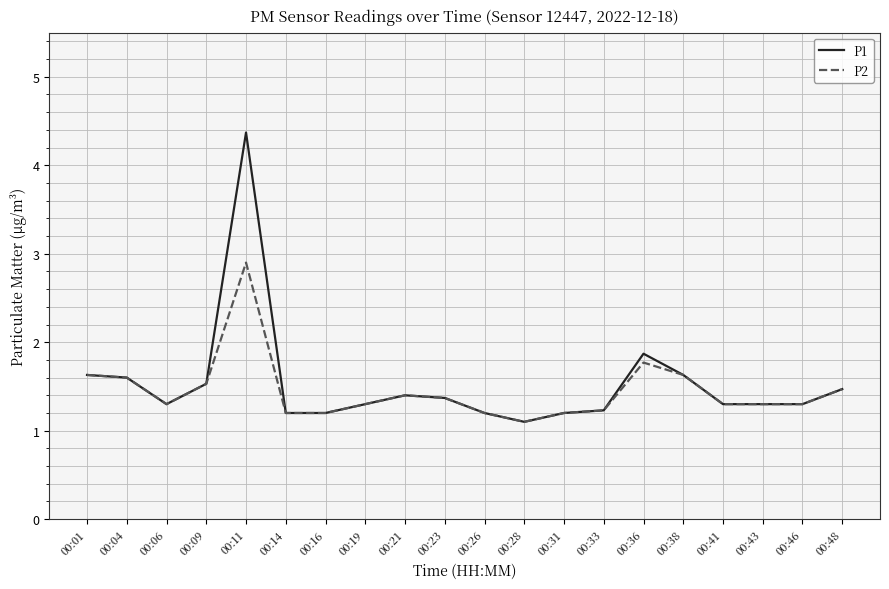

What is the total value across all series at 00:04?

3.2